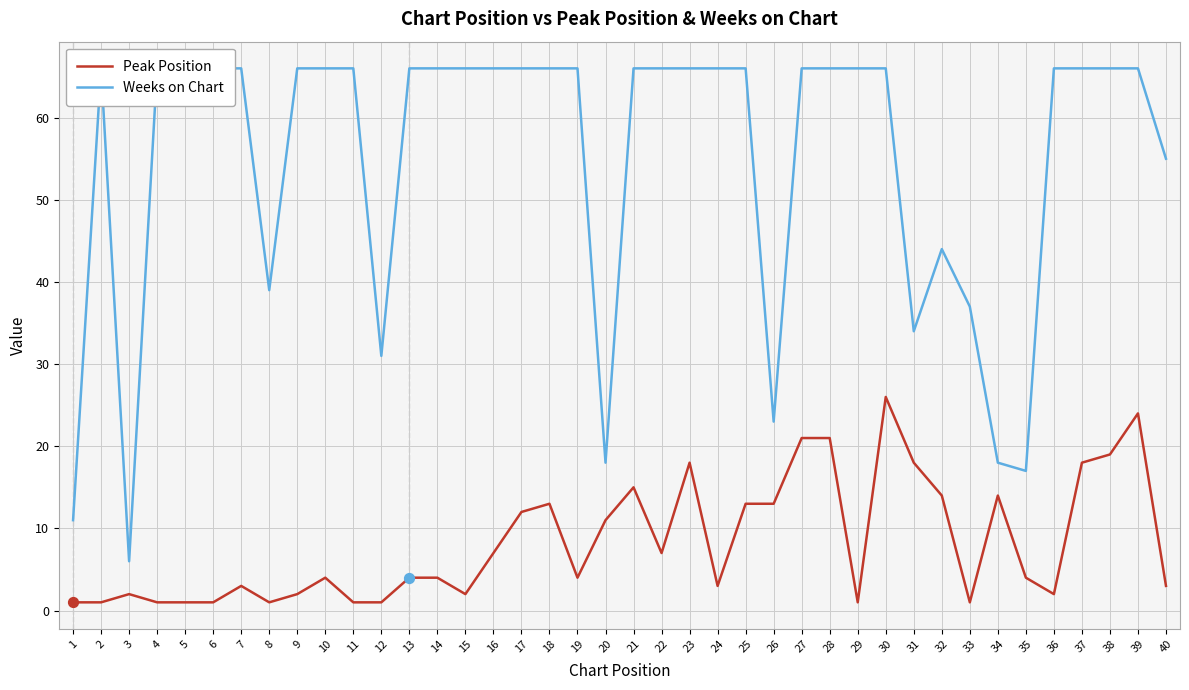

Which series contains the lowest Y value?

Peak Position